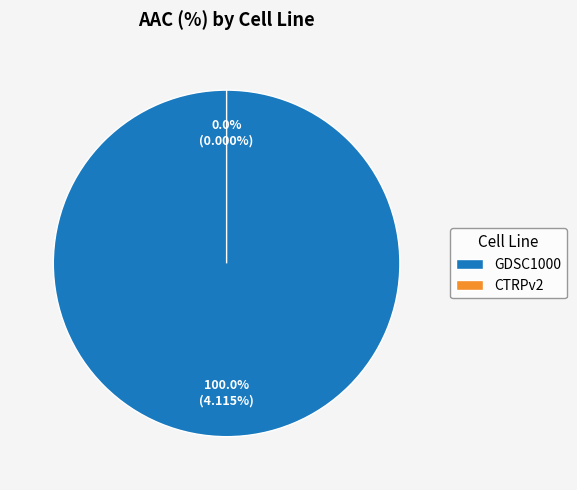

Which has a higher value, GDSC1000 or CTRPv2?

GDSC1000